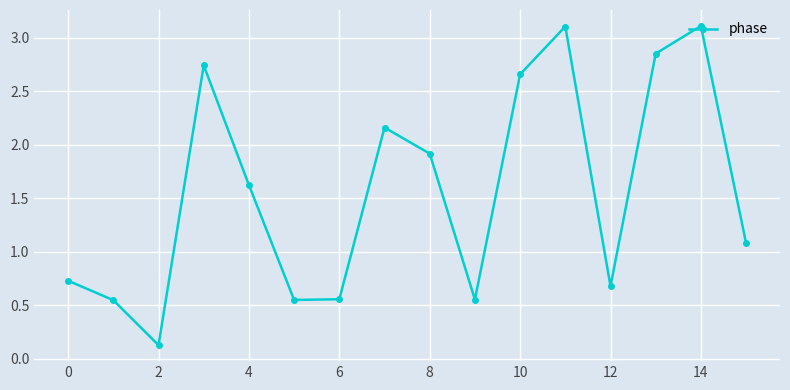

What is the value of the 15th point from the left?

3.1